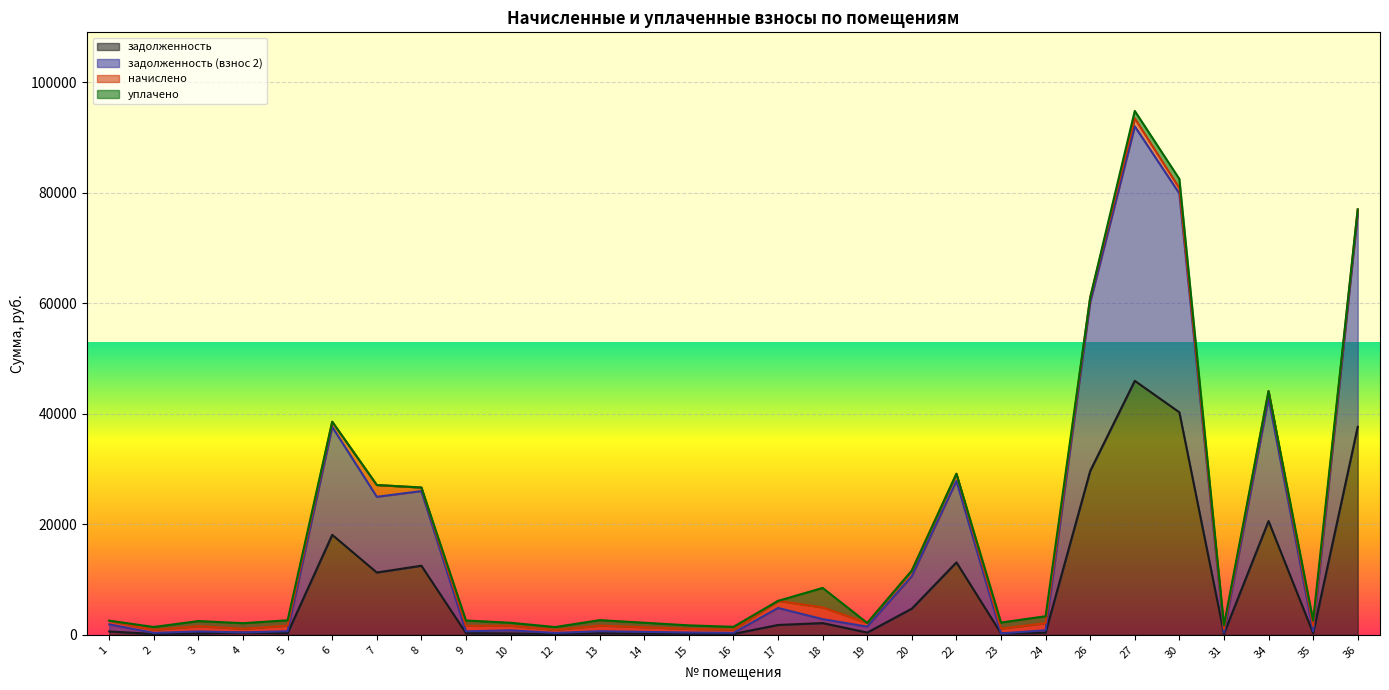

What is the sum of the задолженность (взнос 2) values at 19 and 2?

1823.0